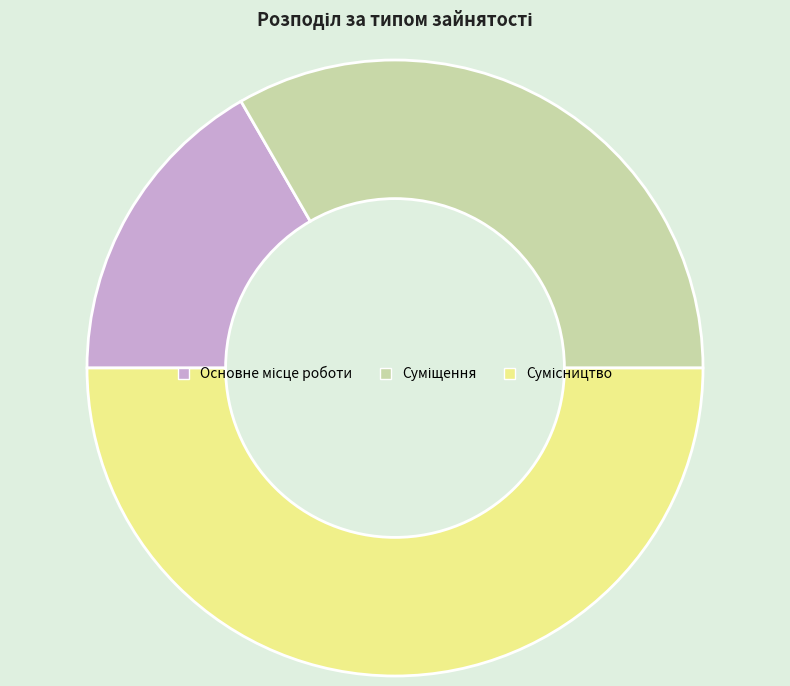

How many slices are in this pie chart?

3